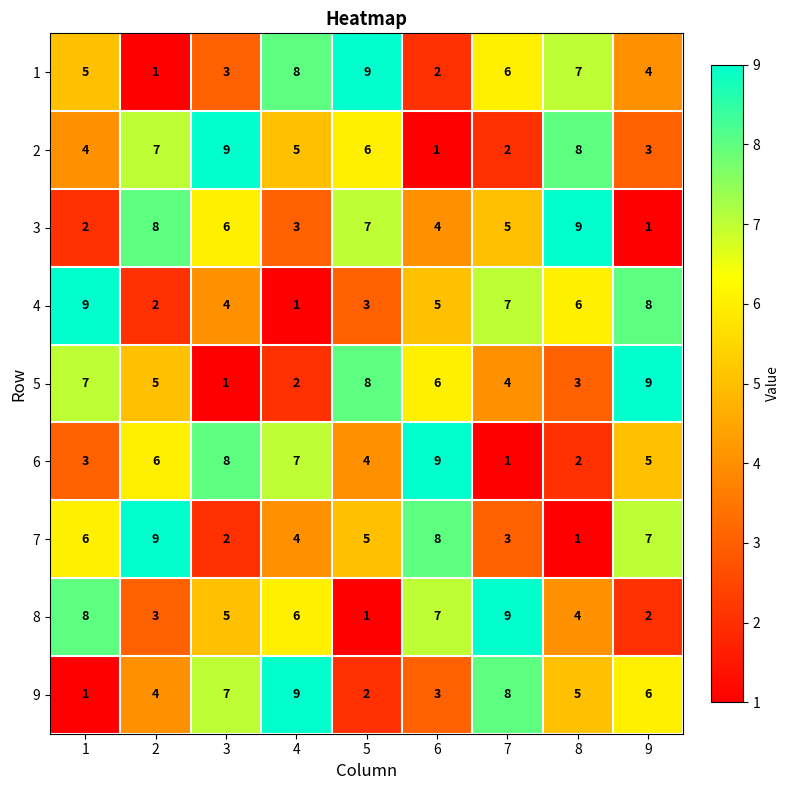

Where does the 9 series first go above 5?

3